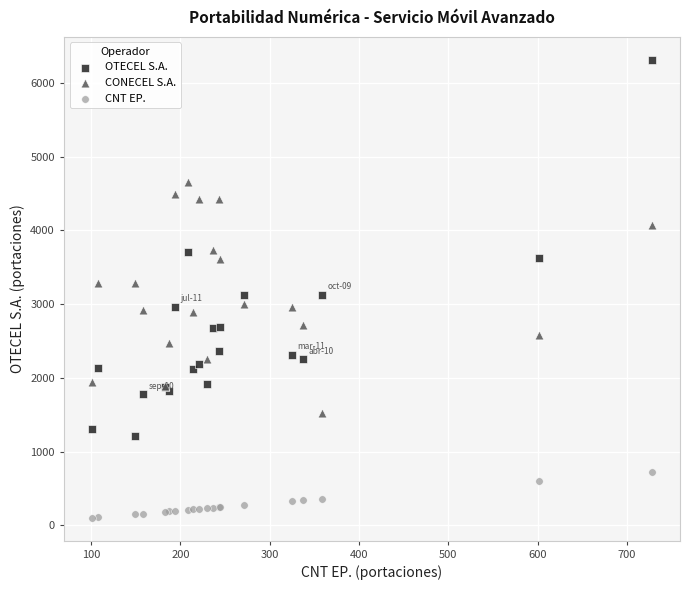

Which series has the widest spread of Y values?

OTECEL S.A.